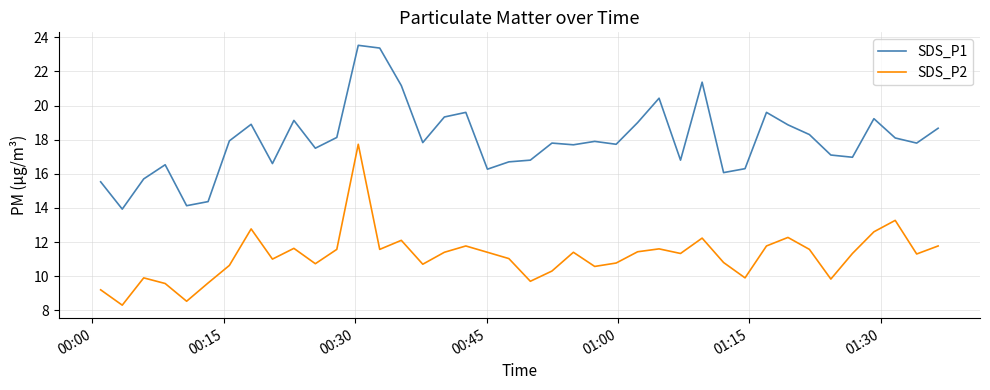

True or false: SDS_P1 and SDS_P2 intersect in this chart.

False